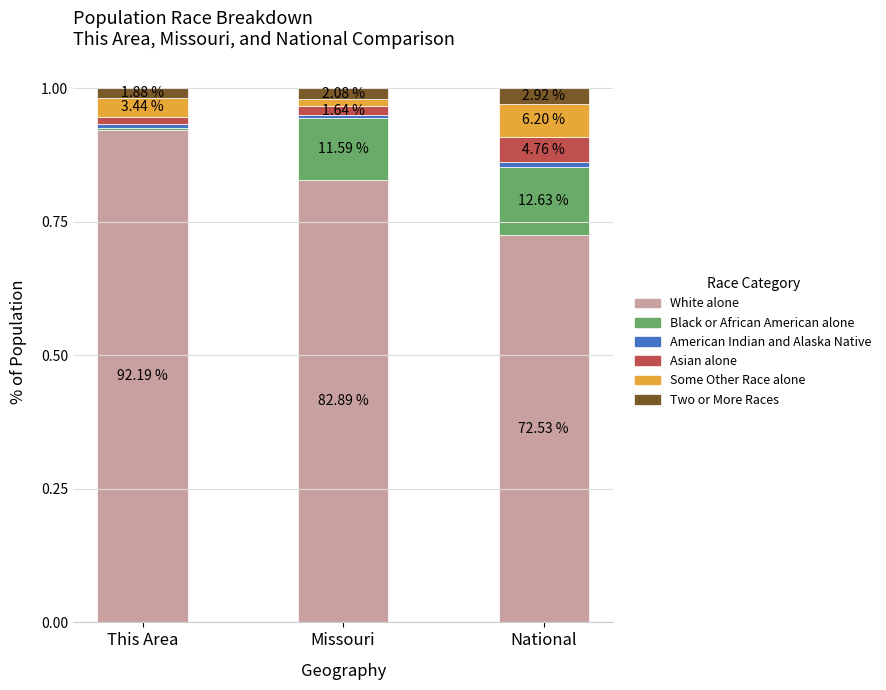

What position from the left is Missouri?

2